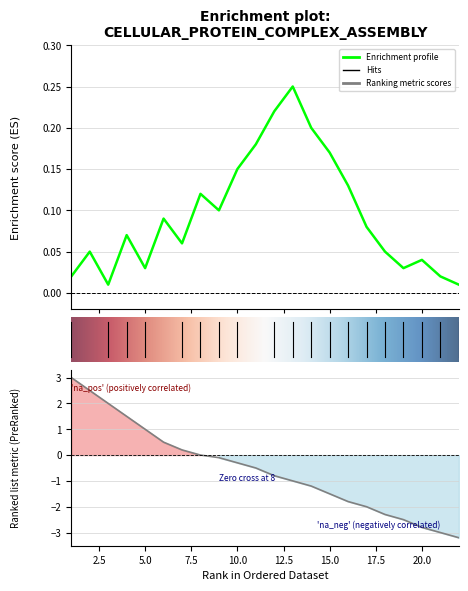

Rank the series by their maximum value, from lowest to highest.

Enrichment profile, Ranking metric scores